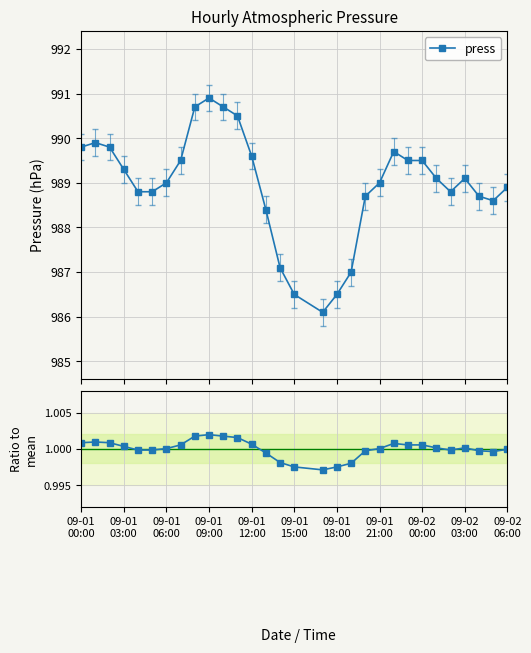

True or false: press / mean and press cross at least once.

False